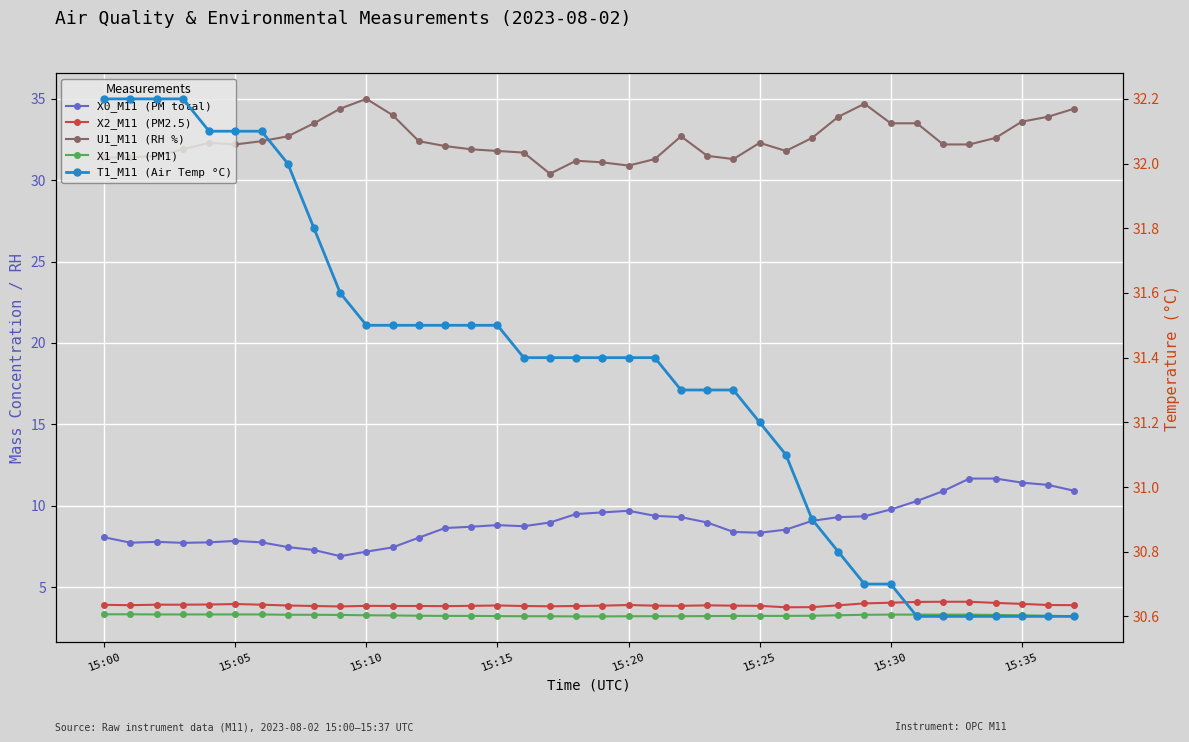

At how many categories does at least one series exceed 21?

38